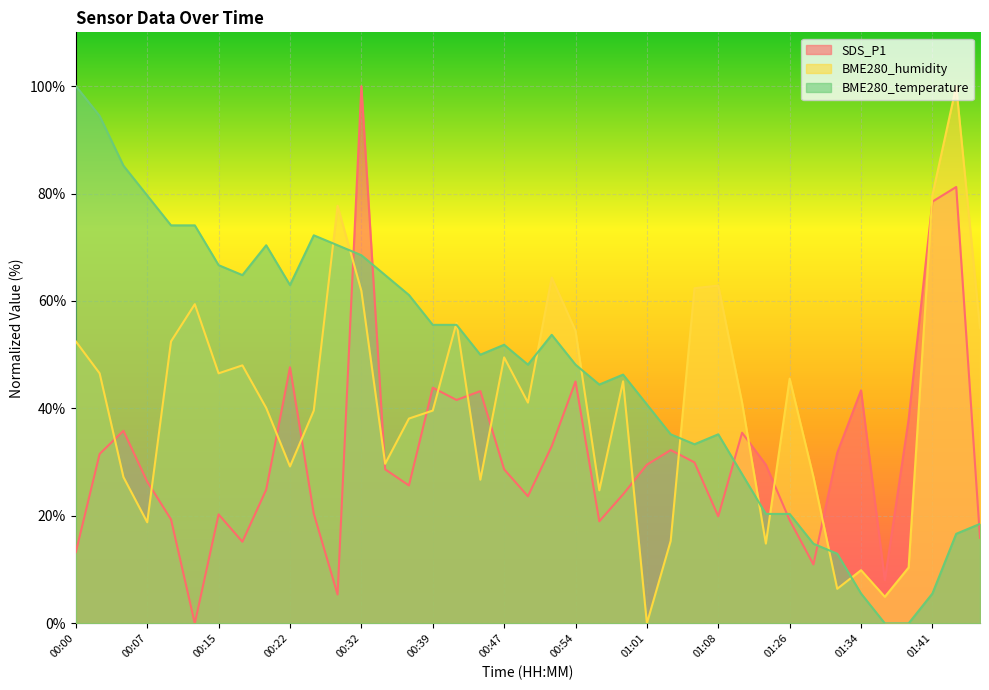

At which label is SDS_P1 closest to 50?

00:22